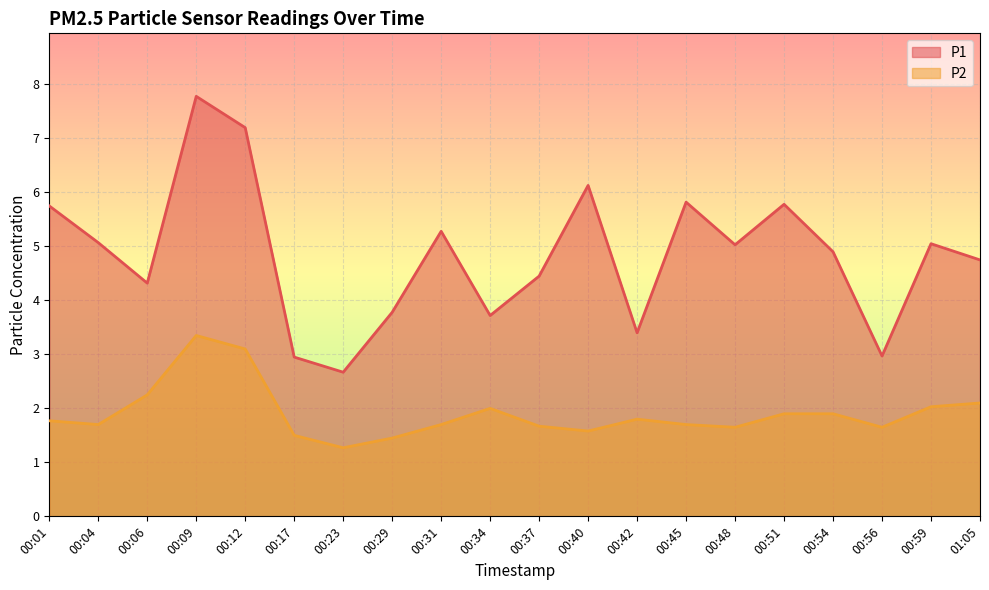

At which category does P1 reach its first local peak?

00:09